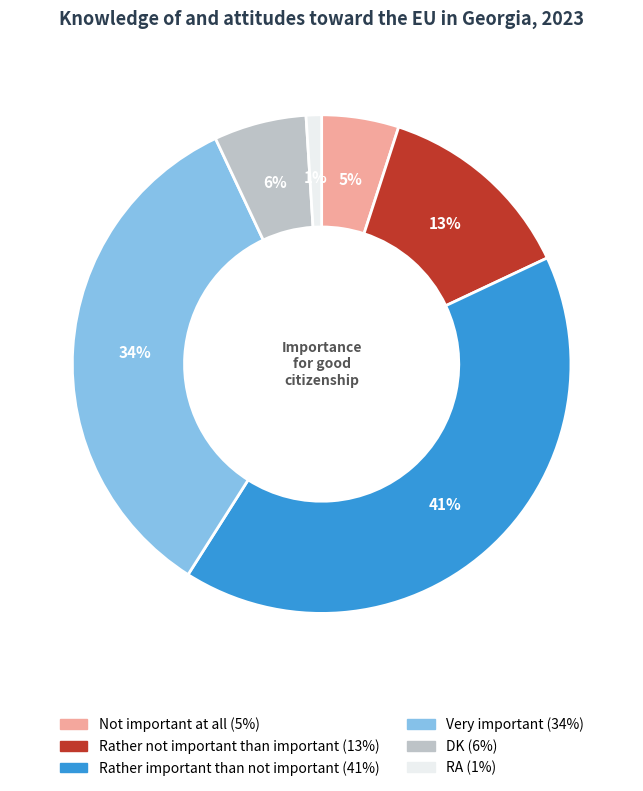

How many slices are in this pie chart?

6